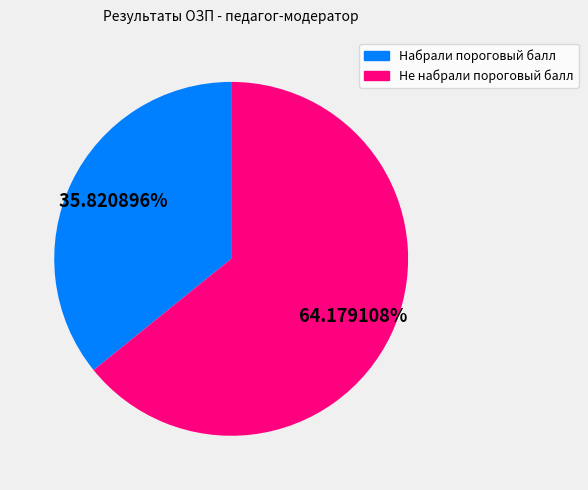

The Не набрали пороговый балл slice represents 64% of the pie. True or false?

True